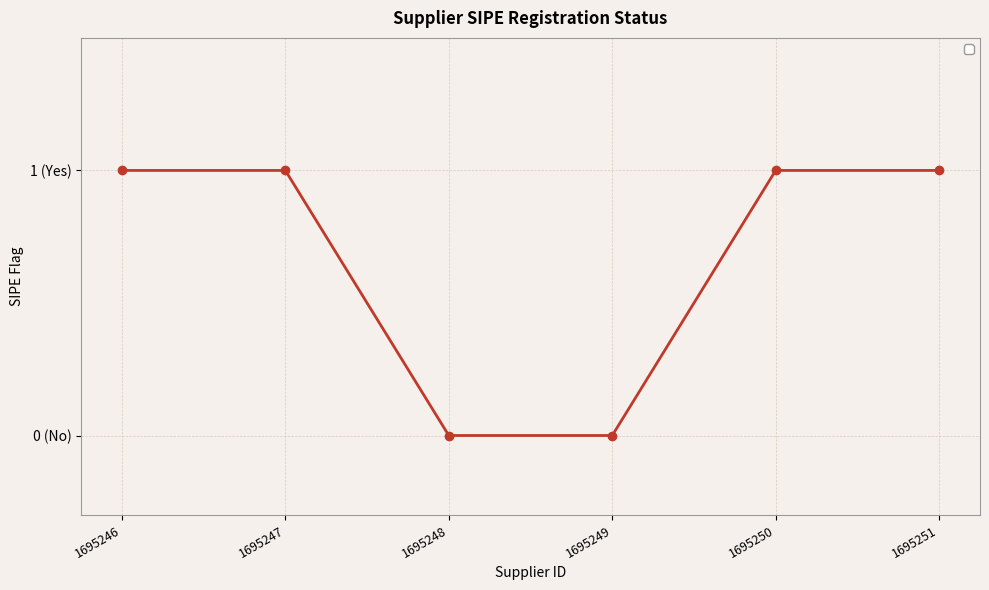

Is it true that the value at 1695251 is 0?

False